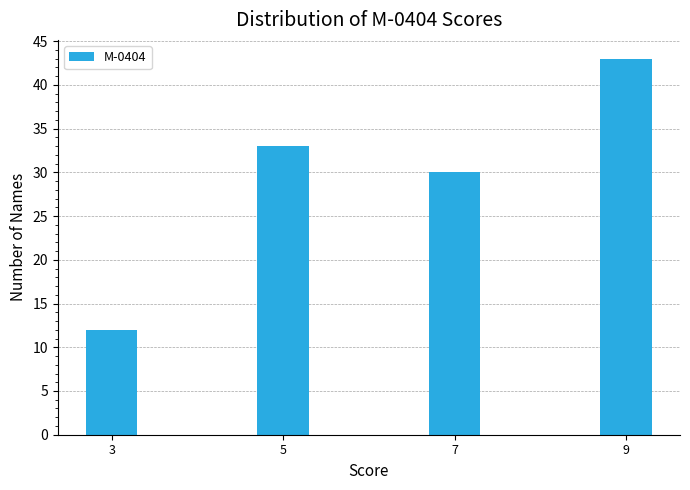

Reading left to right, transcribe all the data shown in this chart.

3=12	5=33	7=30	9=43